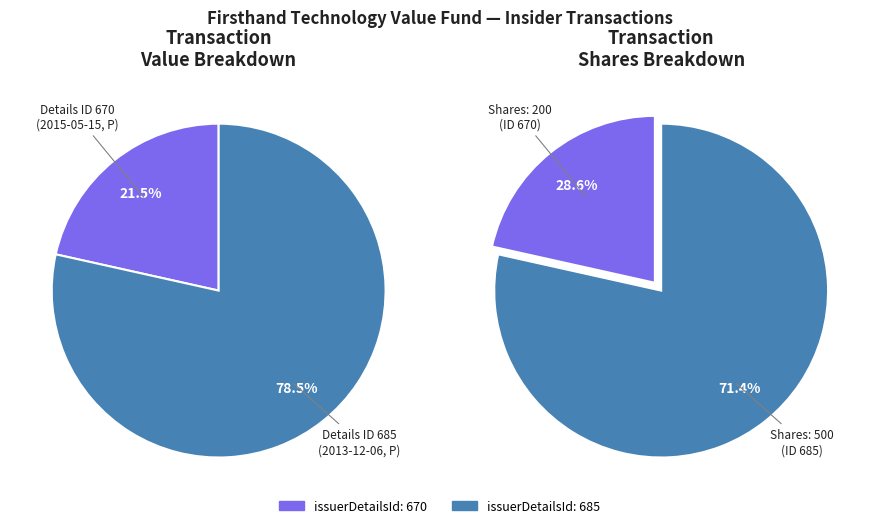

To the nearest percent, what is the difference between the 685 and 670 slice percentages?

57%